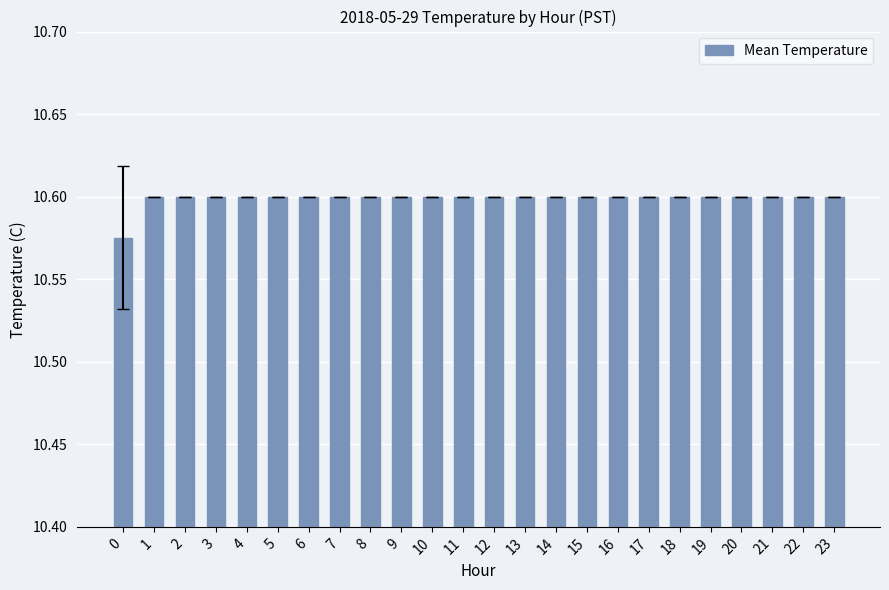

What is the sum of all values?

254.4